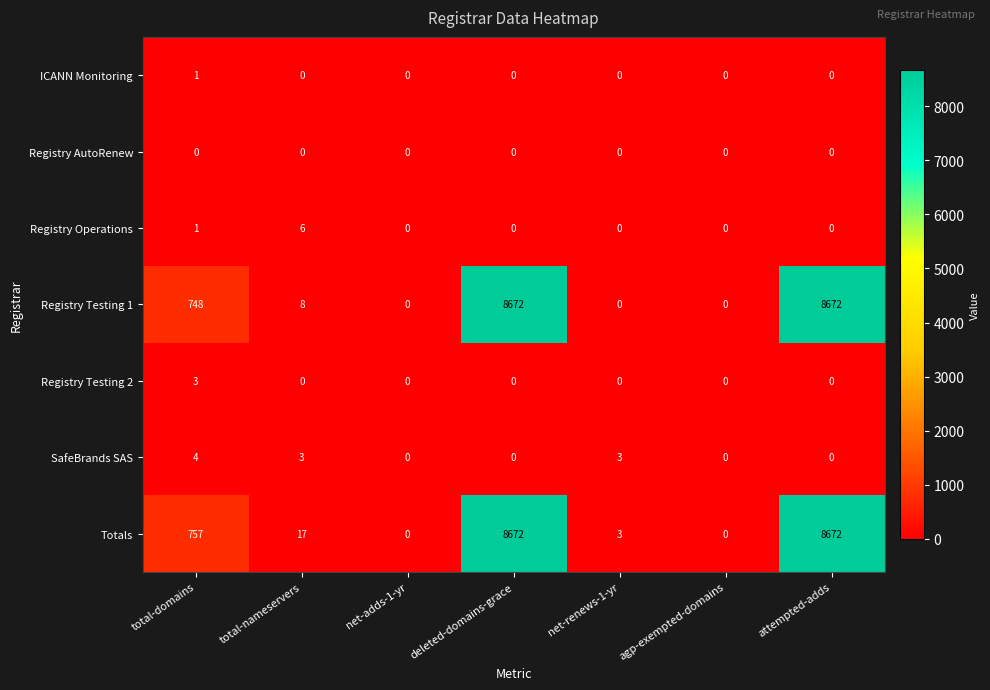

What is the sum of all Registry Testing 2 values?

3